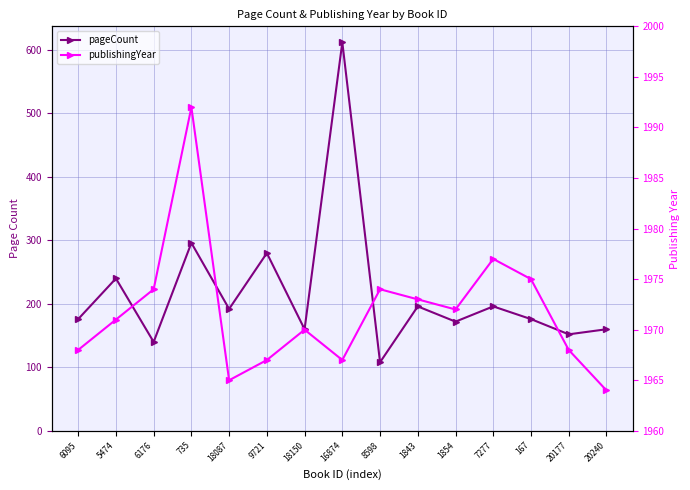

Where does the pageCount series first go above 176?

5474